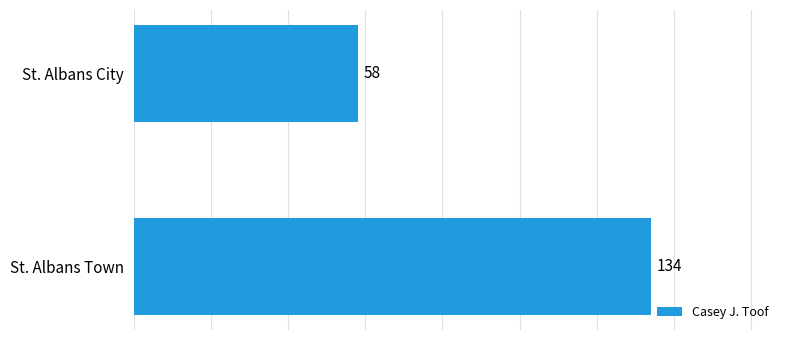

How many values are below 134?

1